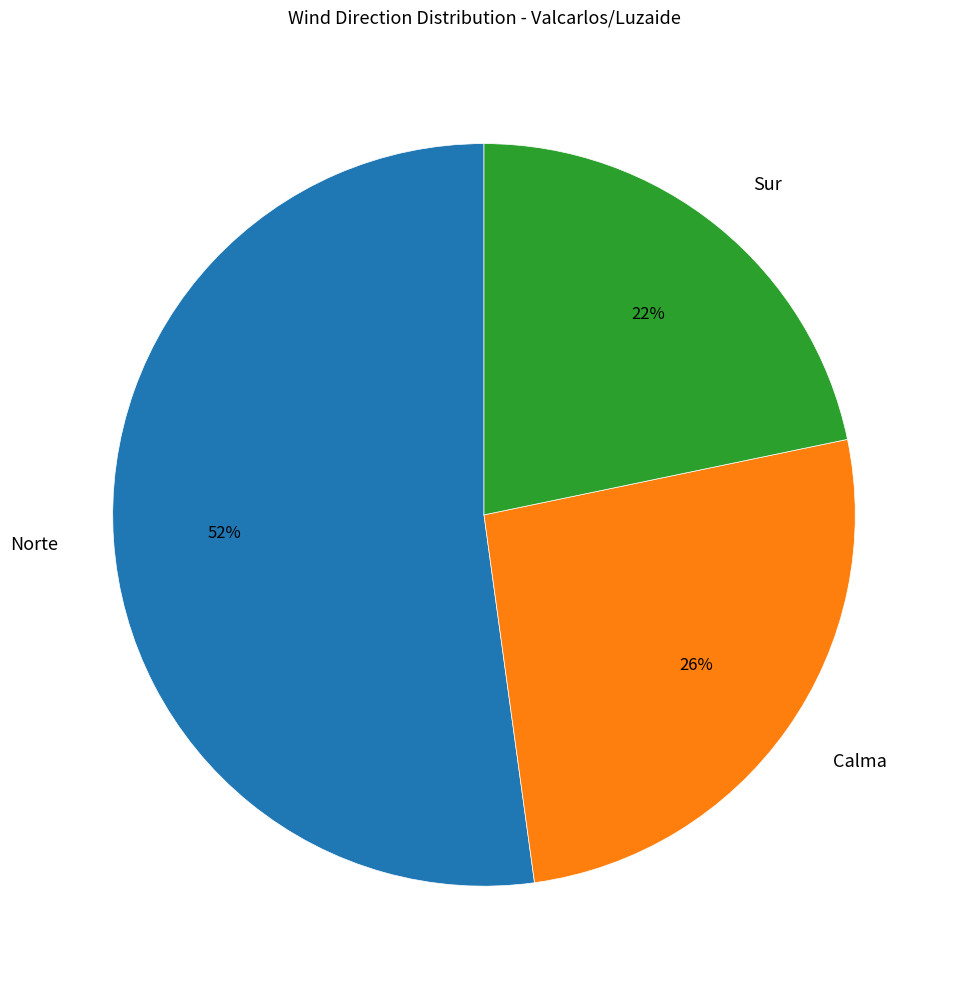

Is there a majority slice in this chart?

Yes